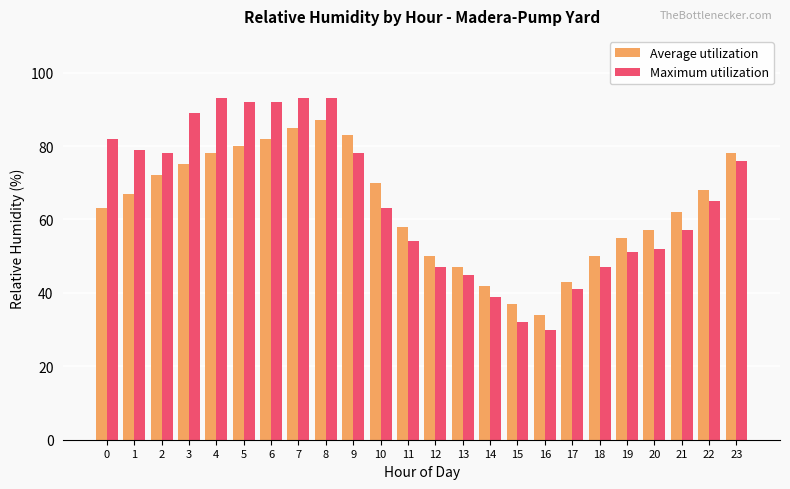

What is the total value across all series at 23?

154